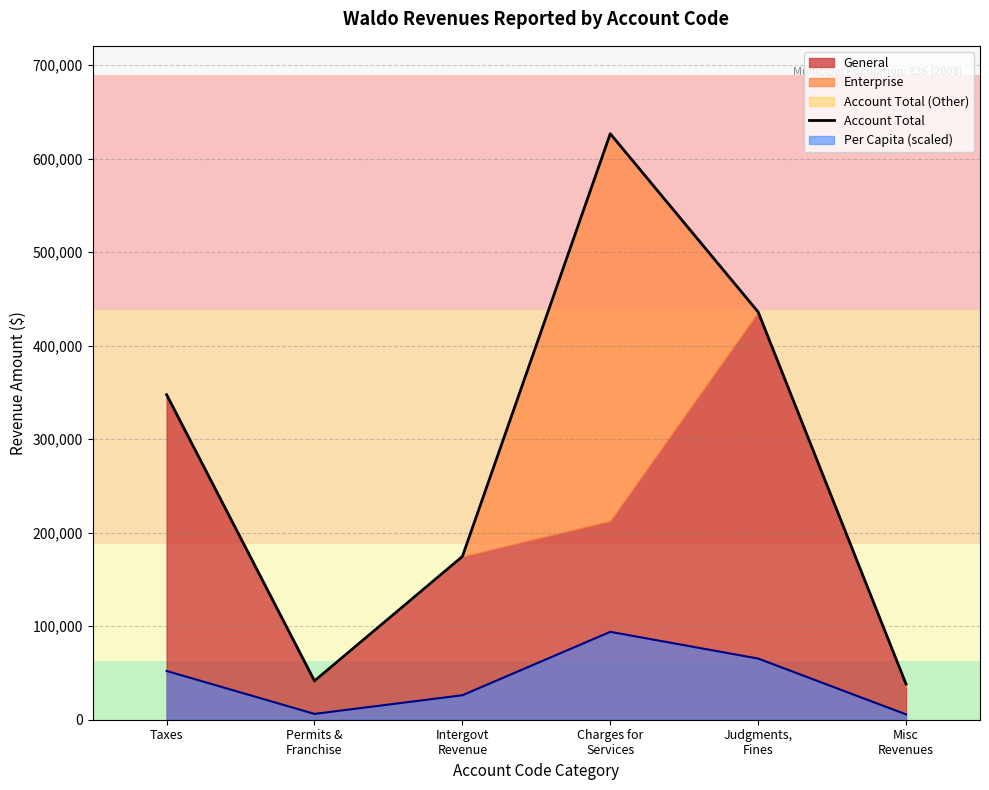

Rank the categories by value from highest to lowest.

Charges for
Services, Judgments,
Fines, Taxes, Intergovt
Revenue, Permits &
Franchise, Misc
Revenues